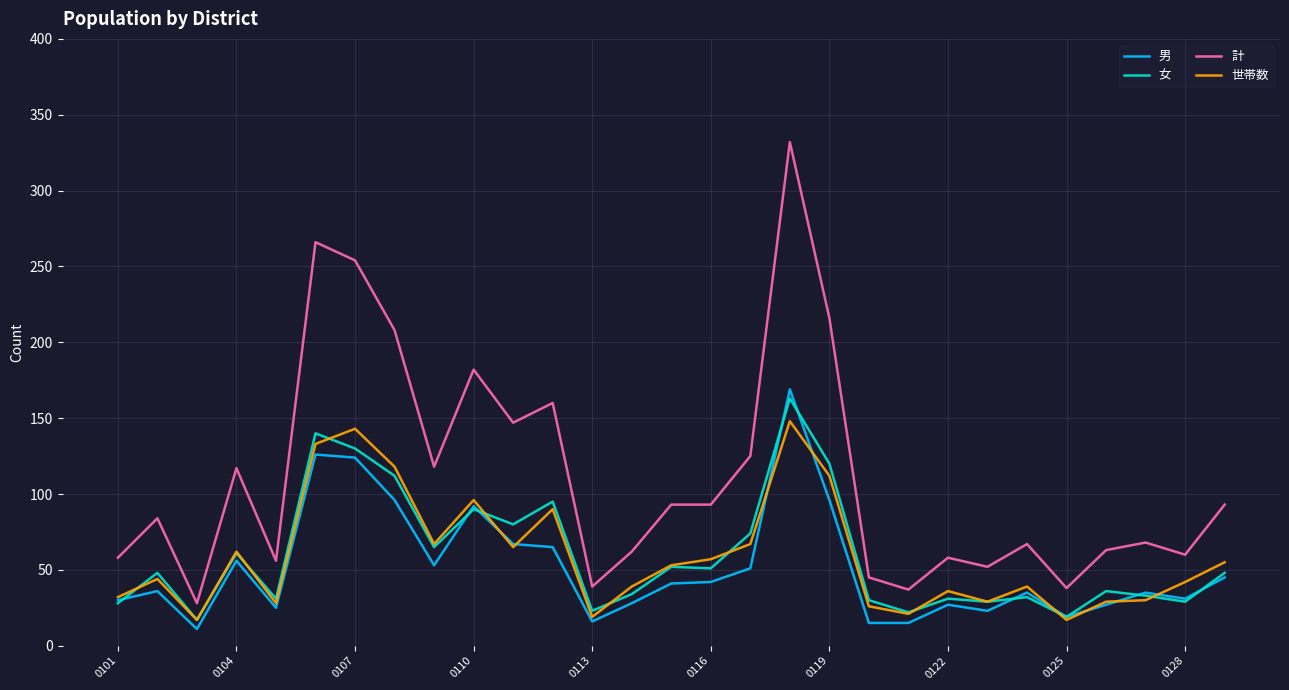

Which series has the widest spread of values?

計